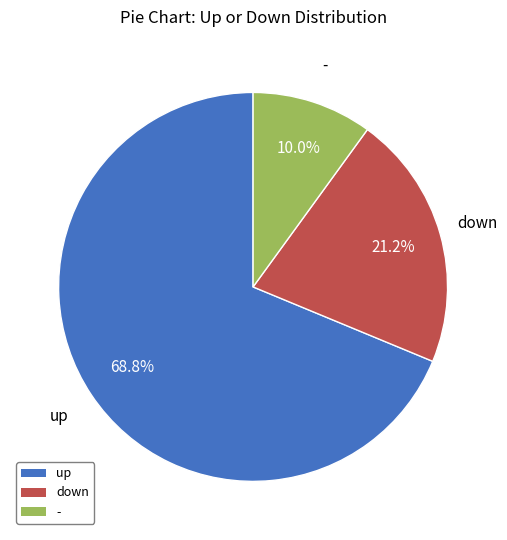

Which has a higher value, down or up?

up